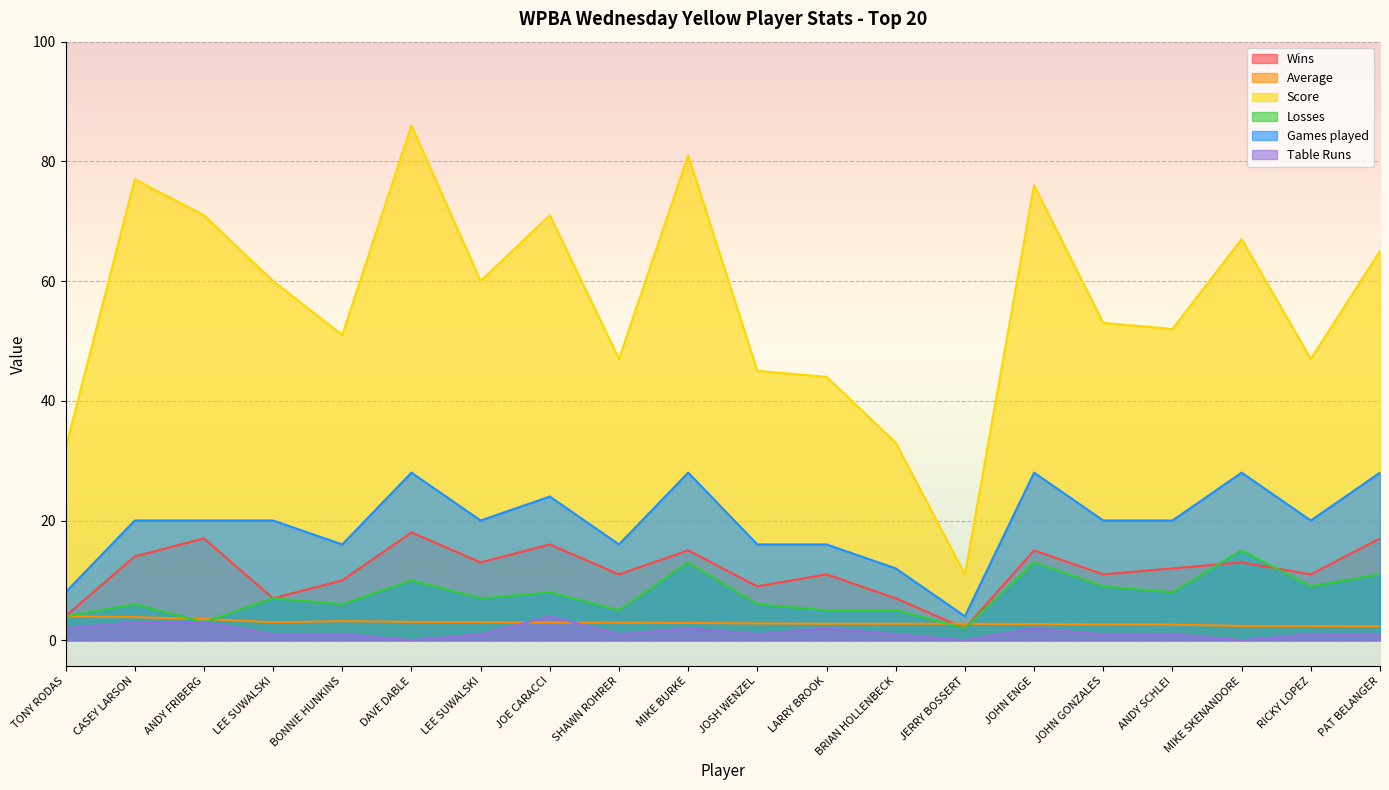

True or false: Games played has more than 1 points higher than both neighbors.

True